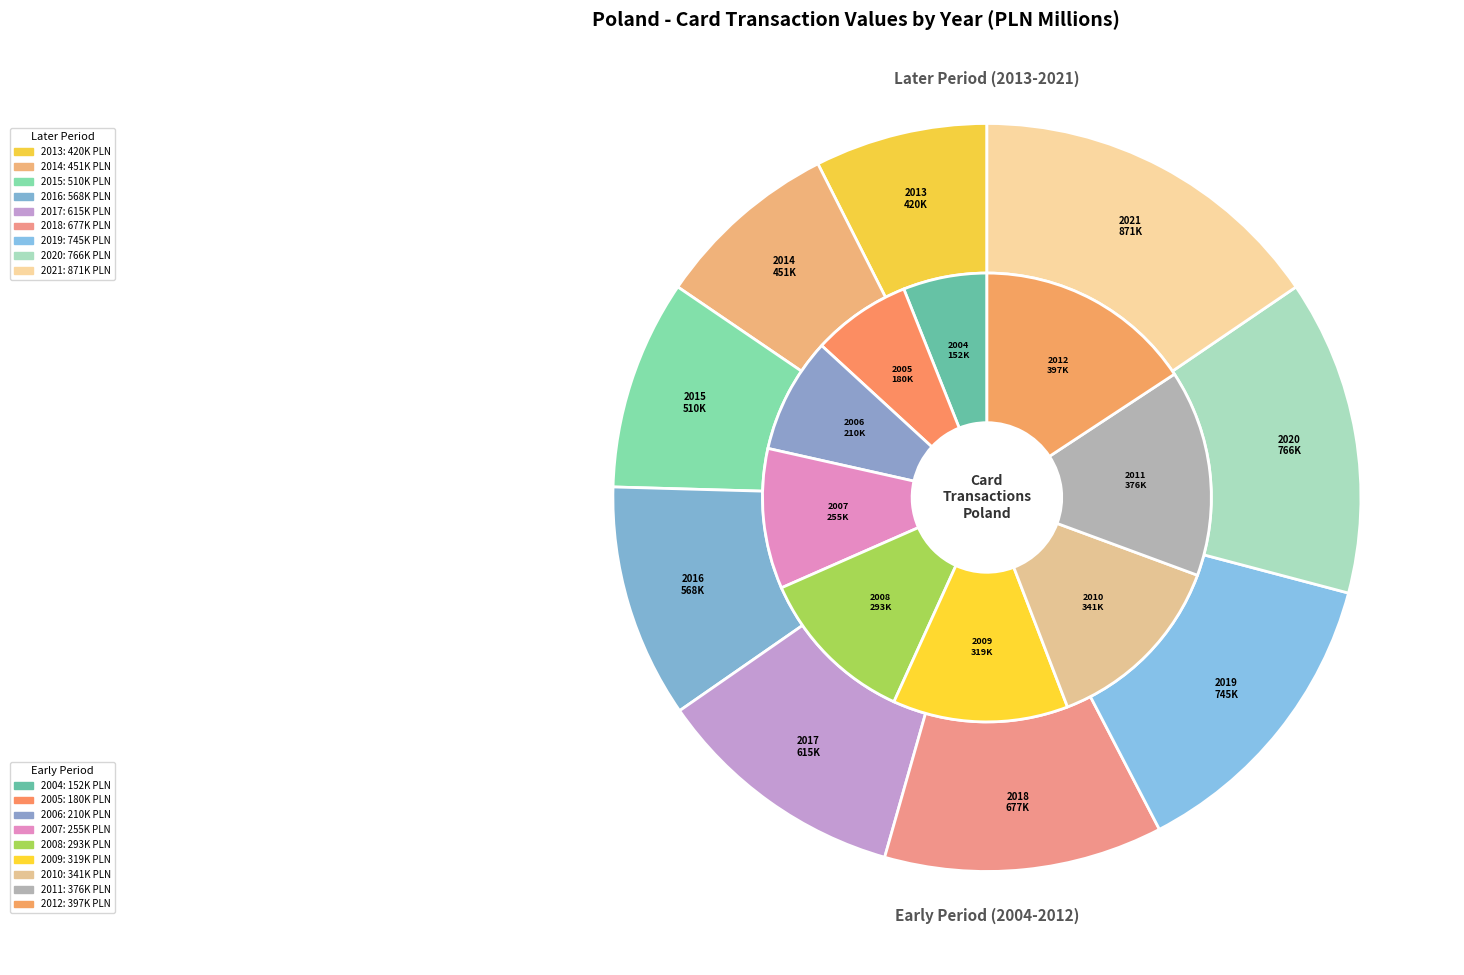

To the nearest percent, what is the average slice percentage?

6%